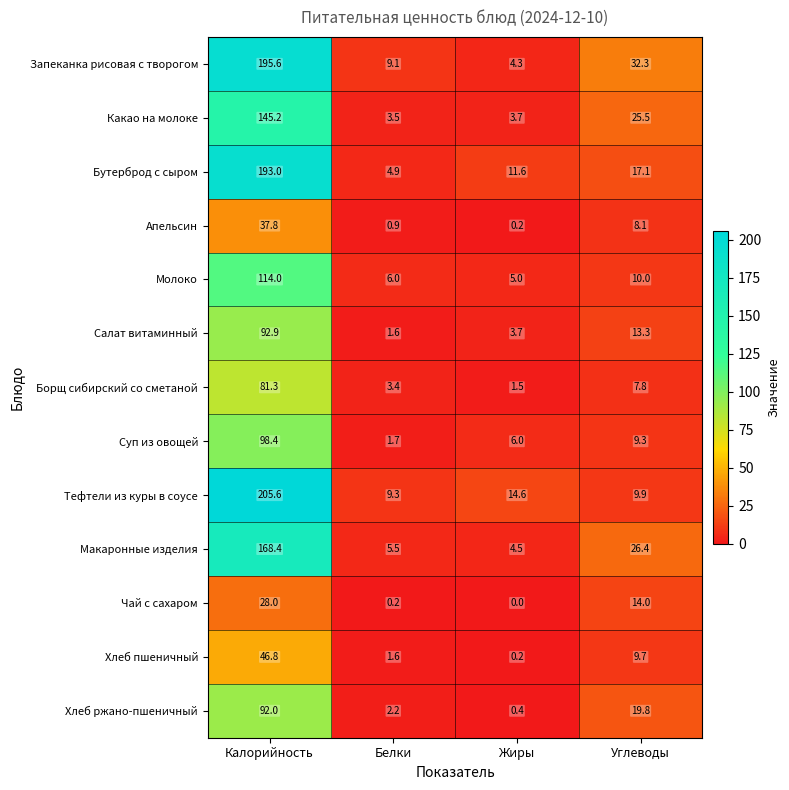

At which label does Хлеб ржано-пшеничный reach its minimum?

Жиры